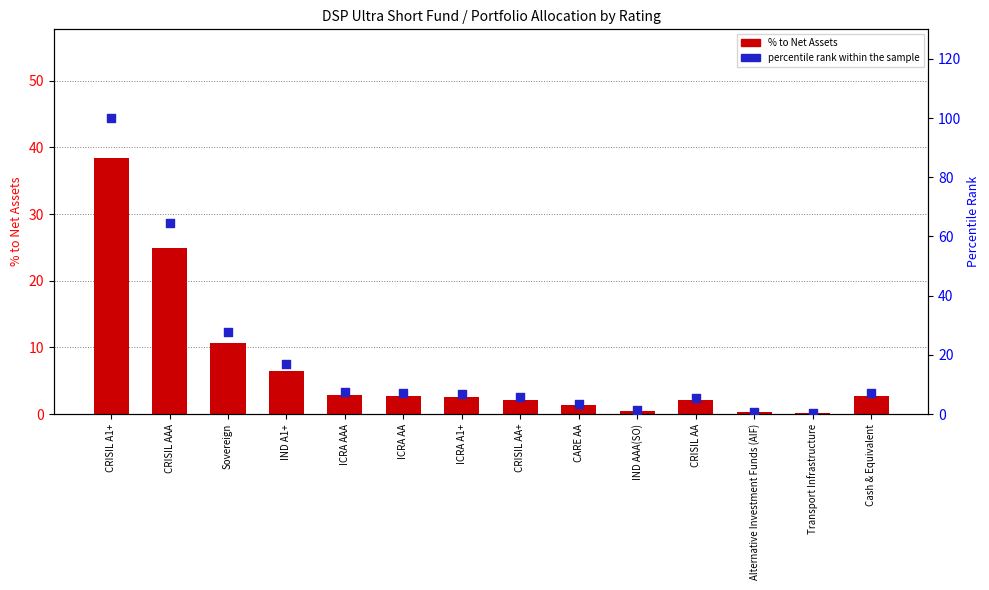

At which category is the sum across all series the highest?

CRISIL A1+